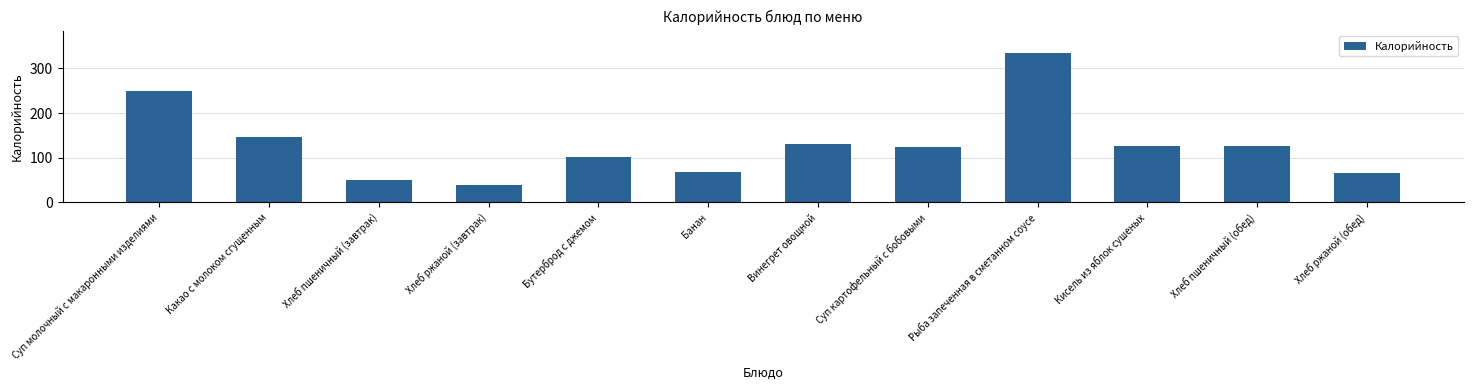

How many series are shown in this chart?

1